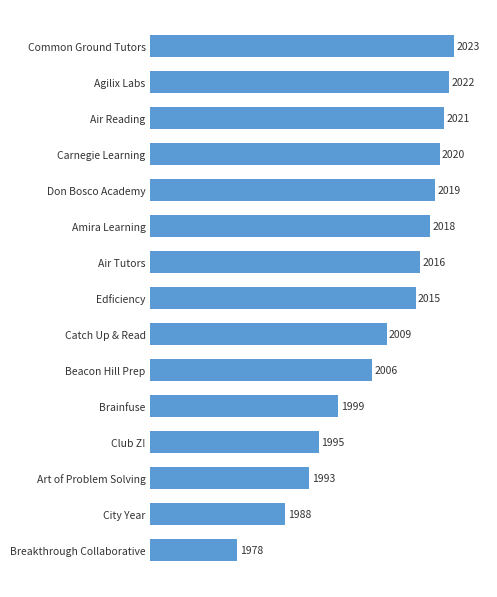

Which has a higher value, City Year or Common Ground Tutors?

Common Ground Tutors